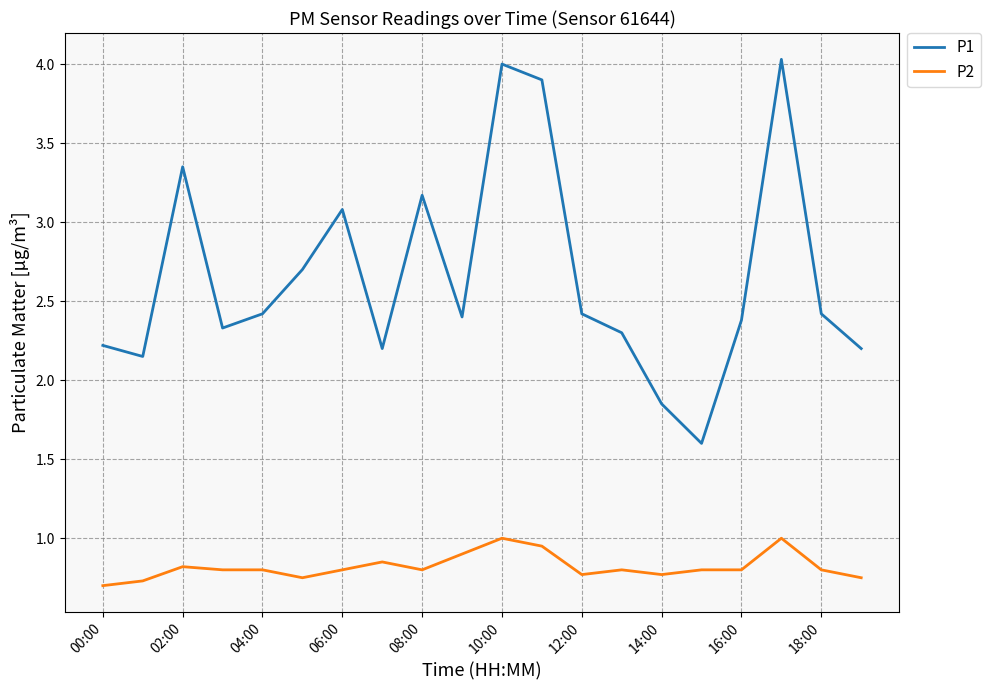

What is the difference between the maximum and minimum values in the P1 series?

2.4